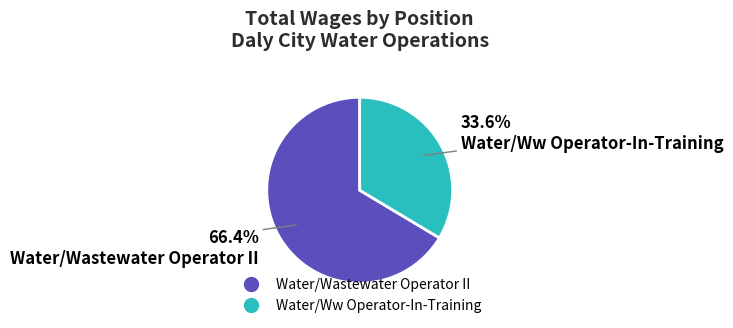

Rank the categories by value from highest to lowest.

Water/Wastewater Operator II, Water/Ww Operator-In-Training